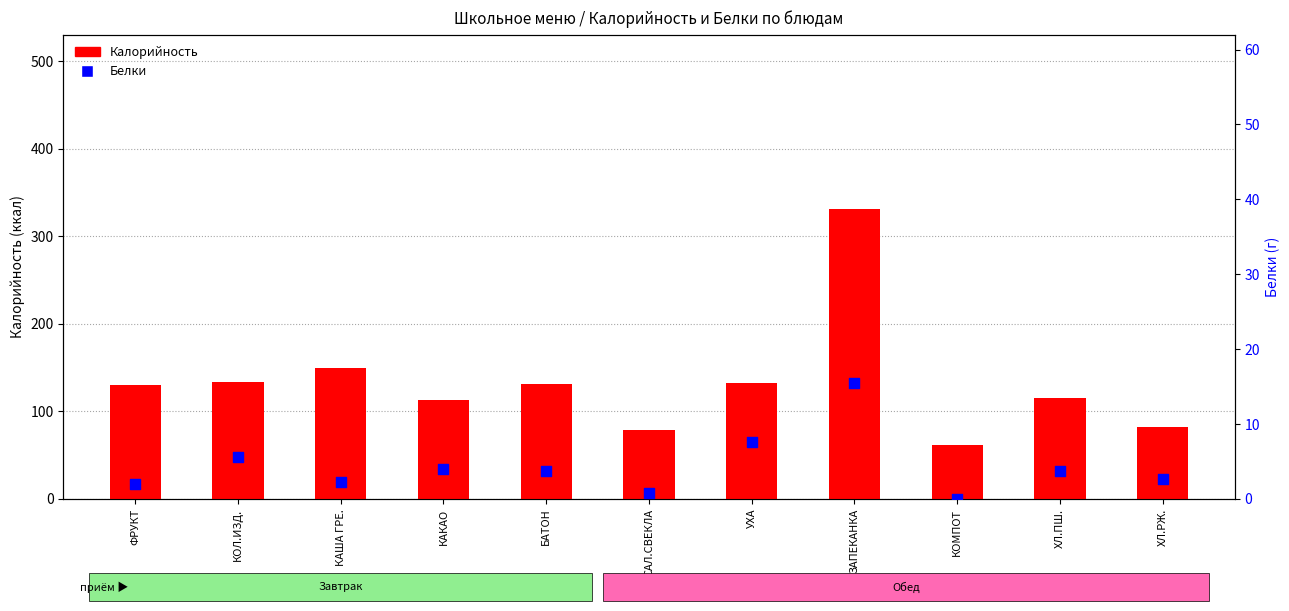

What are all the series names shown in the legend?

Калорийность, Белки